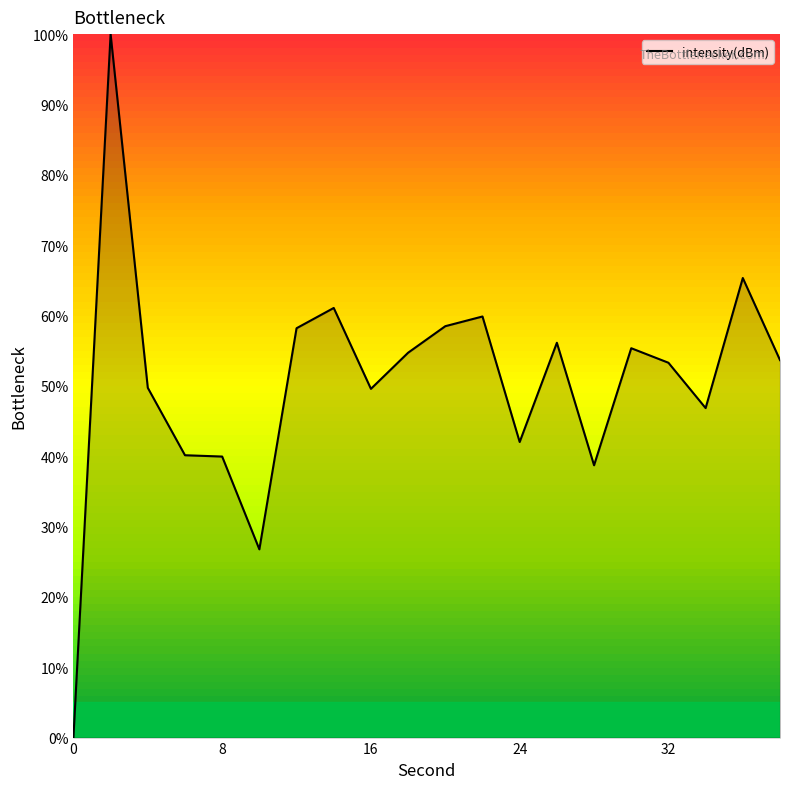

What is the difference between the maximum and minimum values?

100.0